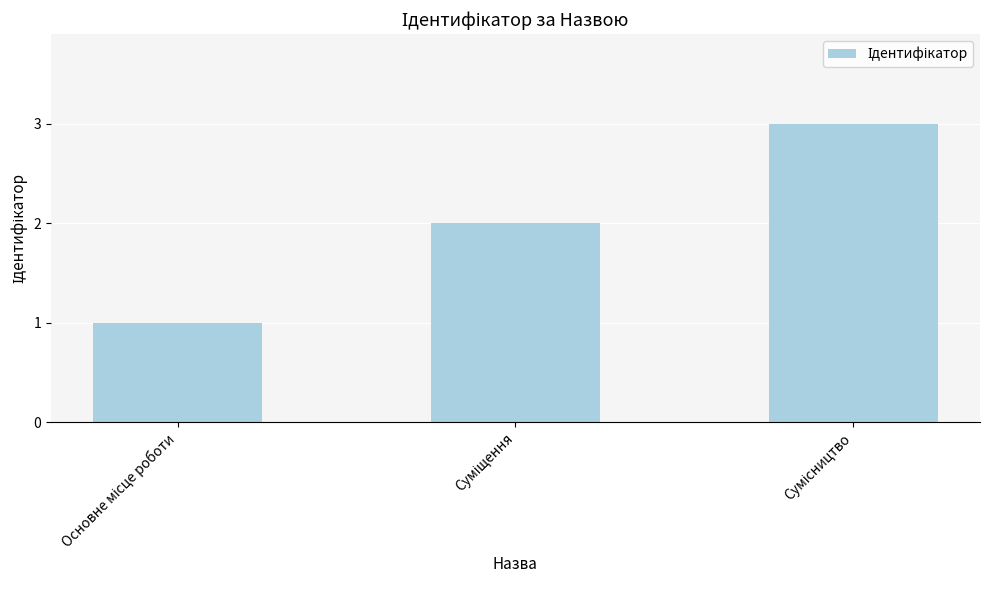

What is the greatest value displayed?

3